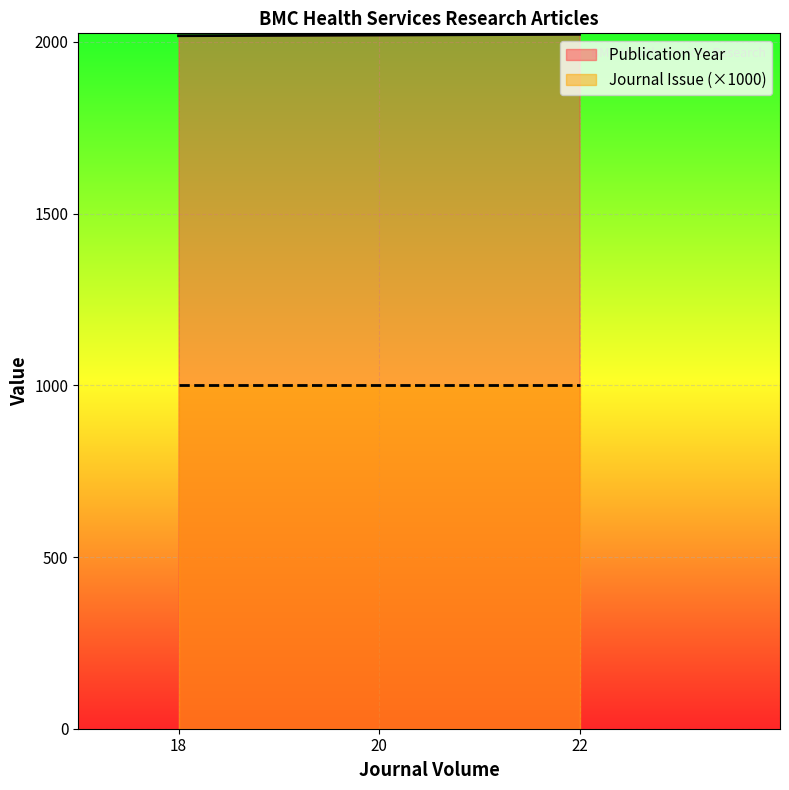

What is the change in value from 20 to 22?

+2